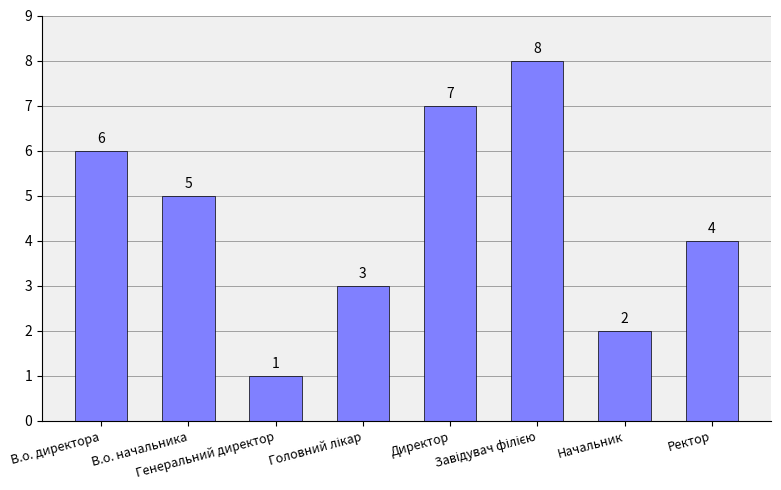

Read the value at Генеральний директор.

1